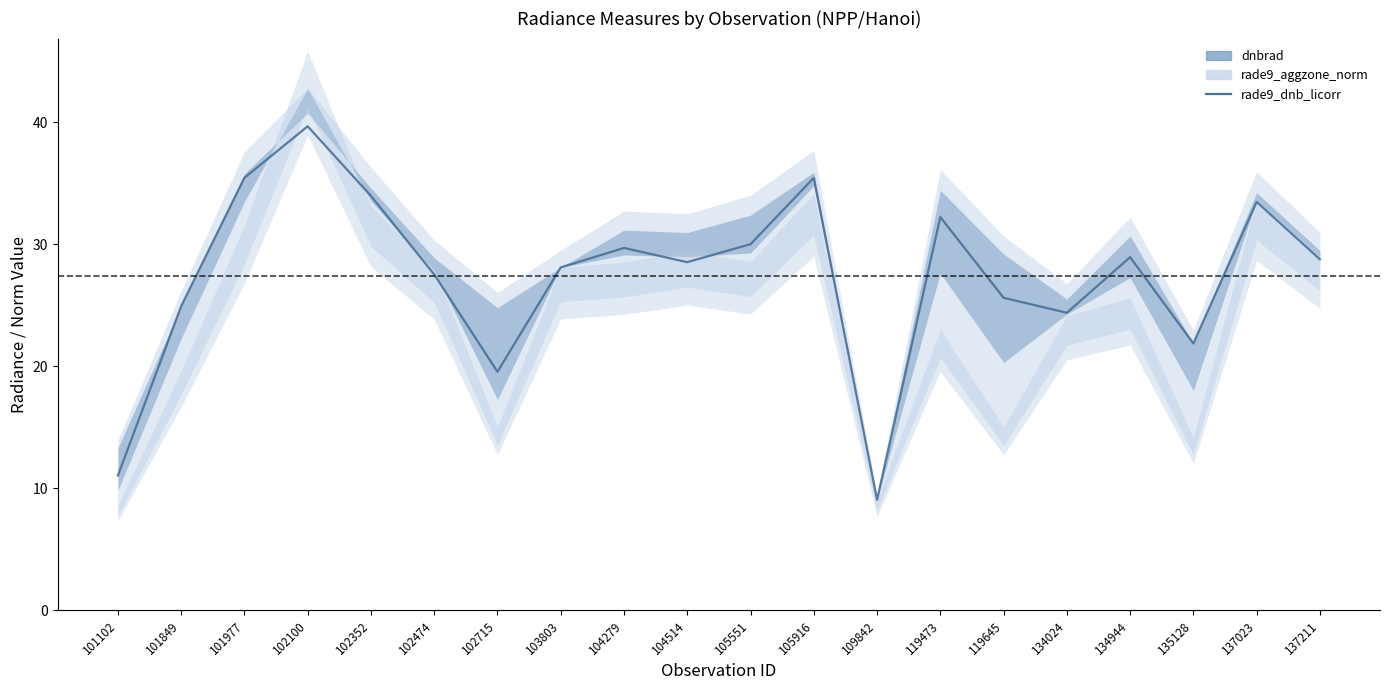

Rank the categories by value from highest to lowest.

102100, 101977, 105916, 102352, 137023, 119473, 105551, 104279, 134944, 137211, 104514, 103803, 102474, 119645, 101849, 134024, 135128, 102715, 101102, 109842